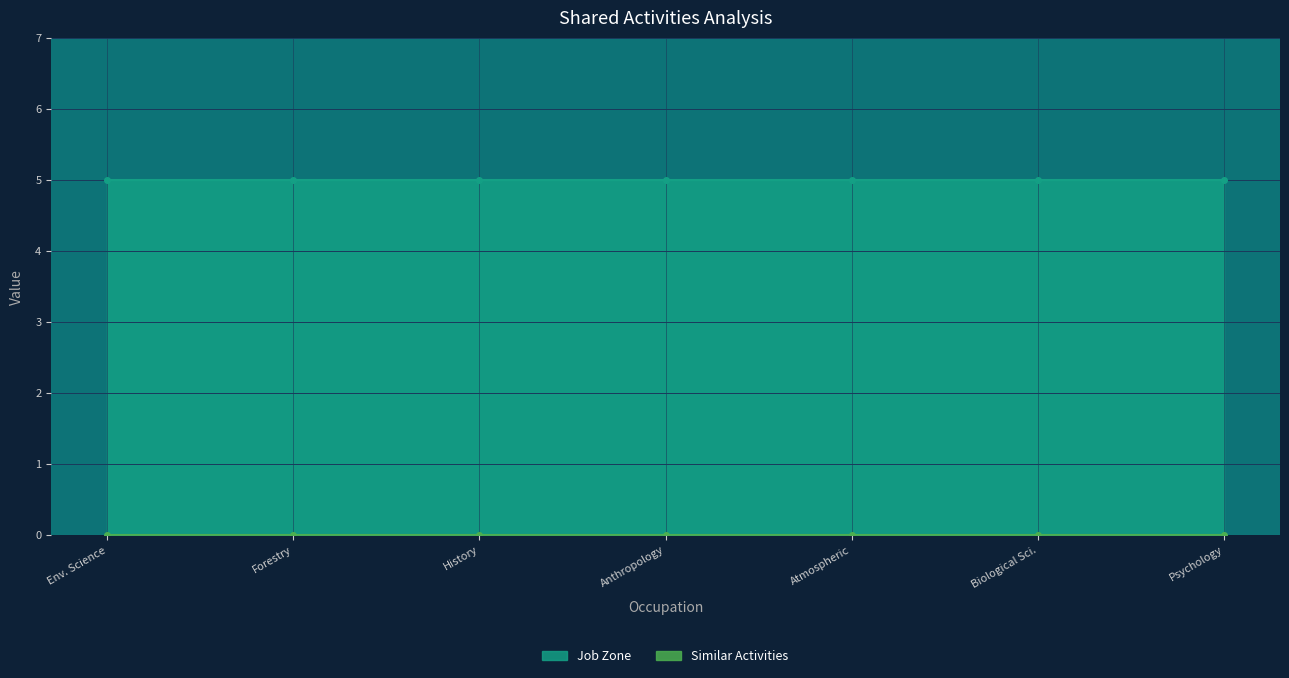

Between Forestry and Conservation Science Teachers and Anthropology and Archeology Teachers, which series saw the biggest shift?

Similar Activities